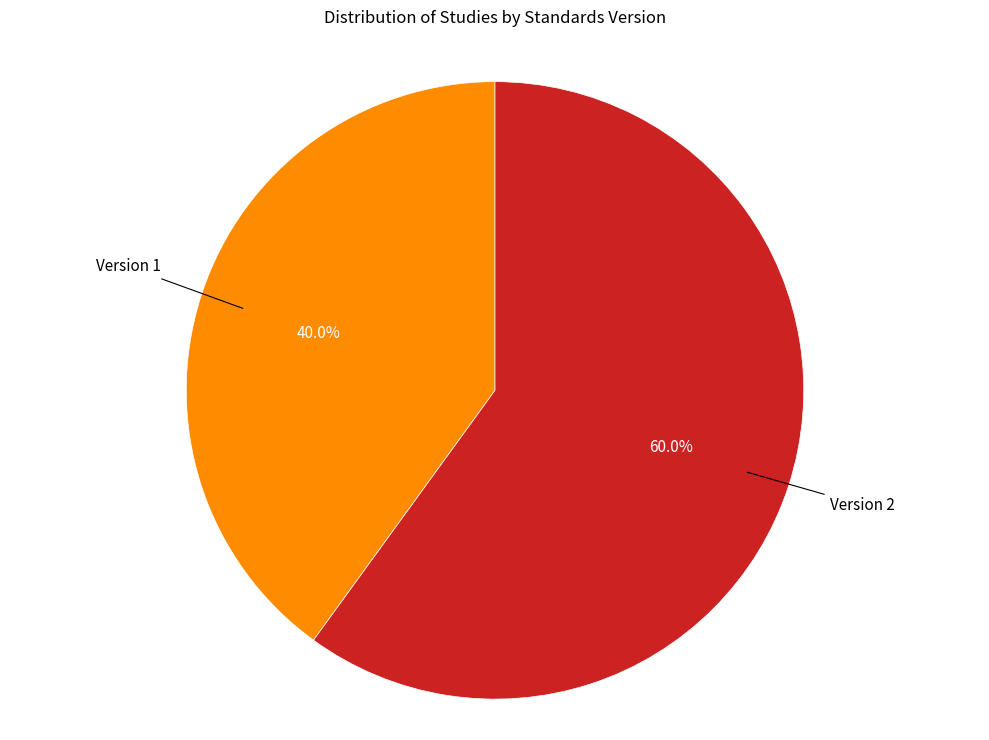

Does any single category account for the majority?

Yes